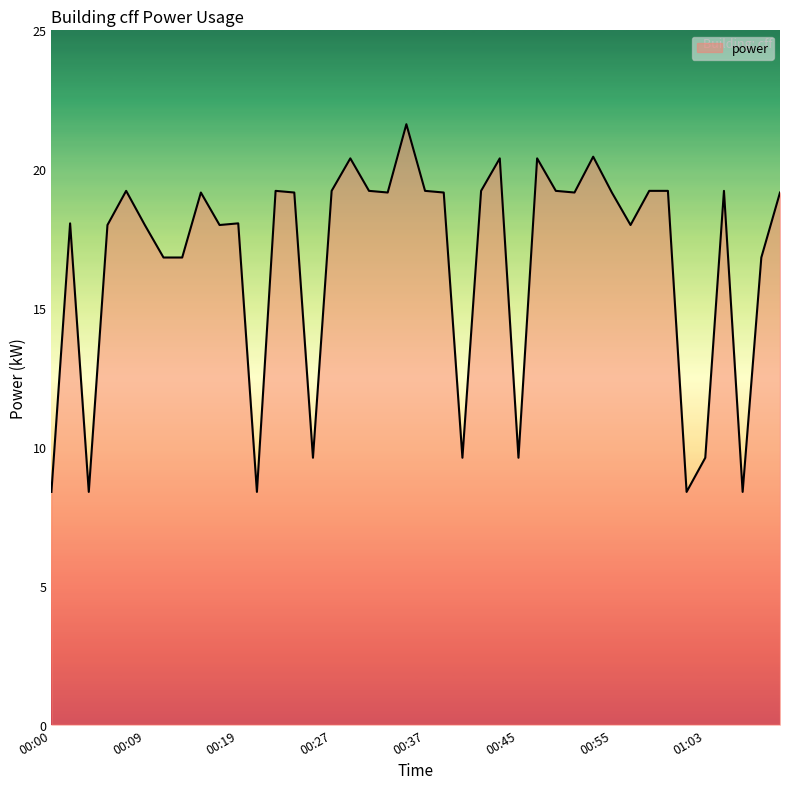

What is the maximum value shown in the chart?

21.6